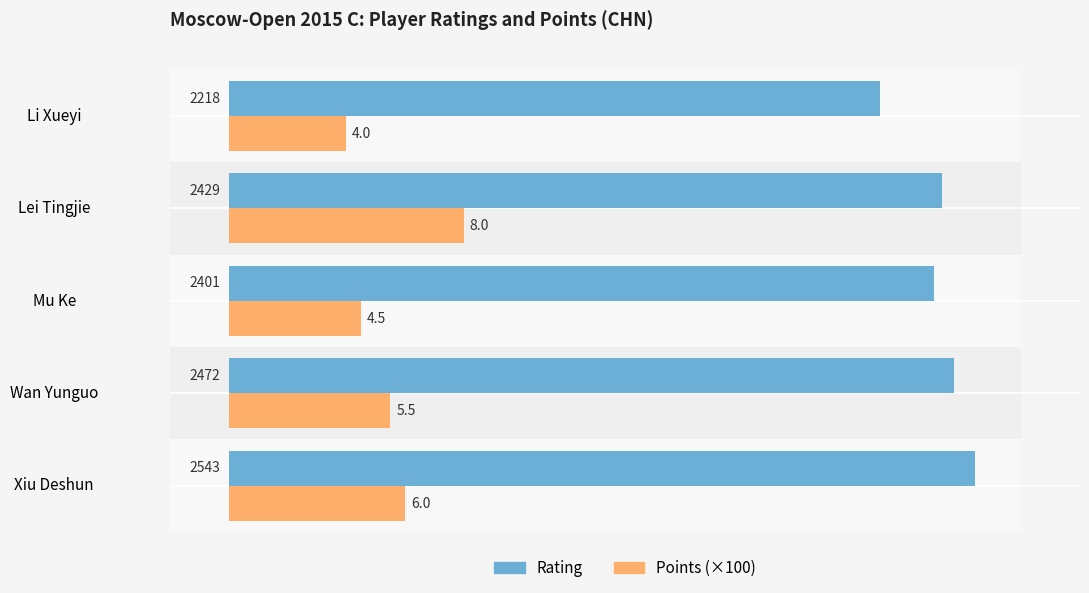

What is the approximate value of Points (×100) at Xiu Deshun, to the nearest 5?

600